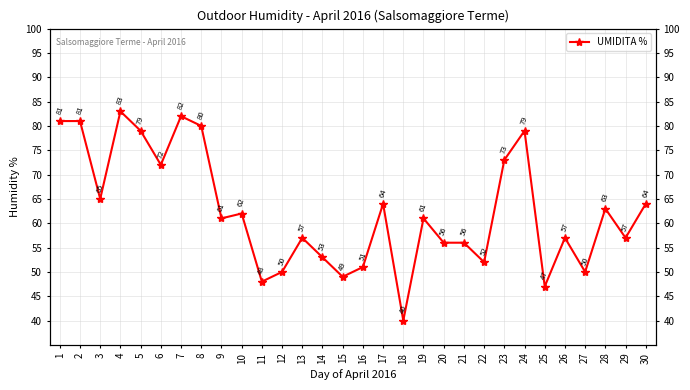

The chart shows a value of 56 at 20. True or false?

True